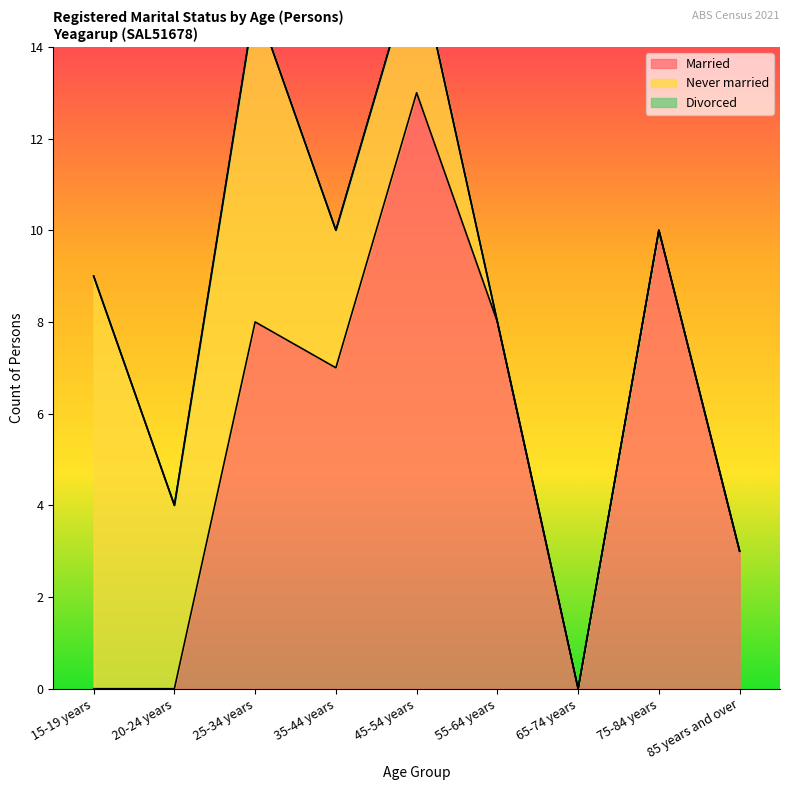

Reading left to right, list all the values displayed in this chart.

Married: 15-19 years=0	20-24 years=0	25-34 years=8	35-44 years=7	45-54 years=13	55-64 years=8	65-74 years=0	75-84 years=10	85 years and over=3
Never married: 15-19 years=9	20-24 years=4	25-34 years=7	35-44 years=3	45-54 years=3	55-64 years=0	65-74 years=0	75-84 years=0	85 years and over=0
Divorced: 15-19 years=0	20-24 years=0	25-34 years=0	35-44 years=0	45-54 years=0	55-64 years=0	65-74 years=0	75-84 years=0	85 years and over=0